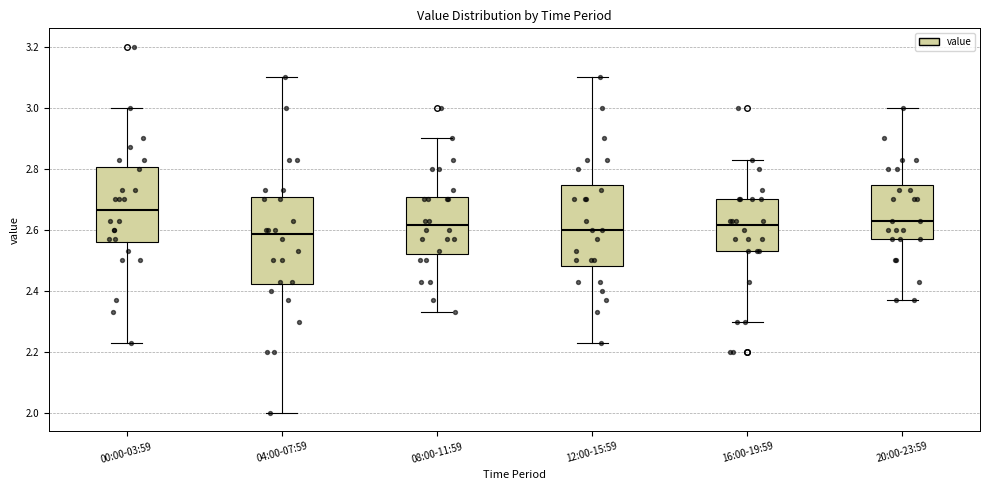

Reading left to right, transcribe this box plot: for each box, give where its median line is, the range the box spans, and where its two whiskers end, as read against the y-axis. The values are not printed on the chart, so give them approximately, as read against the axis.

00:00-03:59: median 2.66, box 2.56 to 2.80, whiskers 2.24 to 3.00
04:00-07:59: median 2.58, box 2.42 to 2.70, whiskers 2.00 to 3.10
08:00-11:59: median 2.62, box 2.52 to 2.70, whiskers 2.34 to 2.90
12:00-15:59: median 2.60, box 2.48 to 2.74, whiskers 2.24 to 3.10
16:00-19:59: median 2.62, box 2.54 to 2.70, whiskers 2.30 to 2.84
20:00-23:59: median 2.64, box 2.58 to 2.74, whiskers 2.38 to 3.00